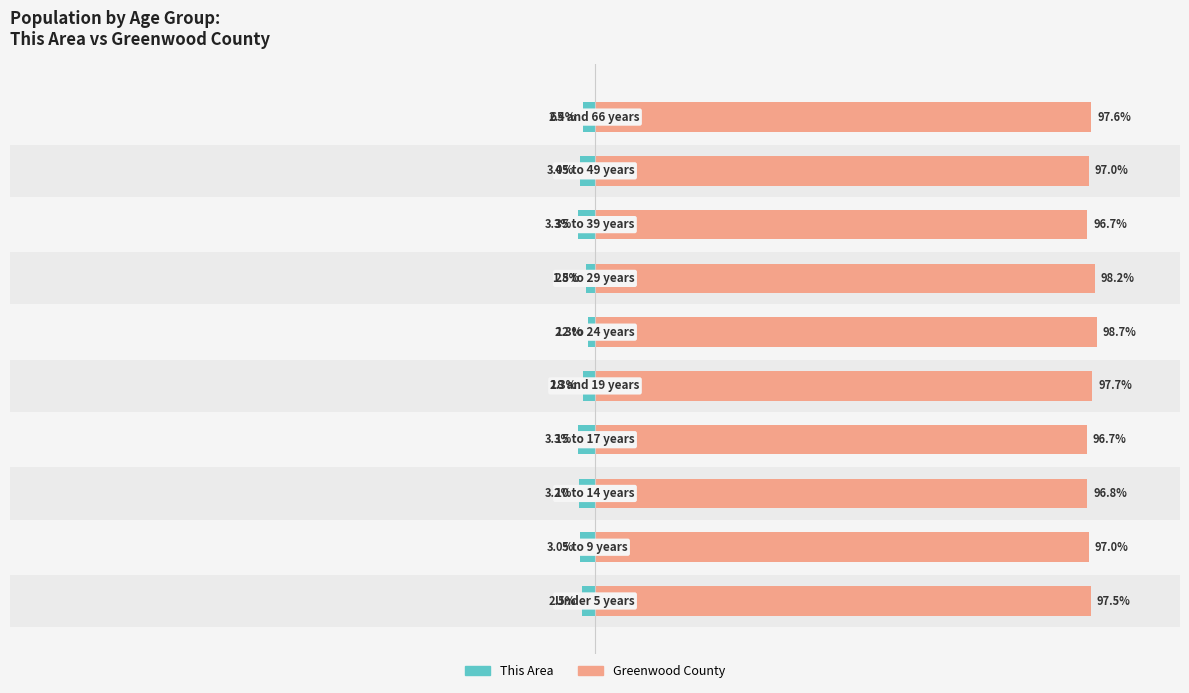

List the labels in order of Greenwood County value, smallest first.

3, 7, 2, 8, 1, 0, 9, 4, 6, 5